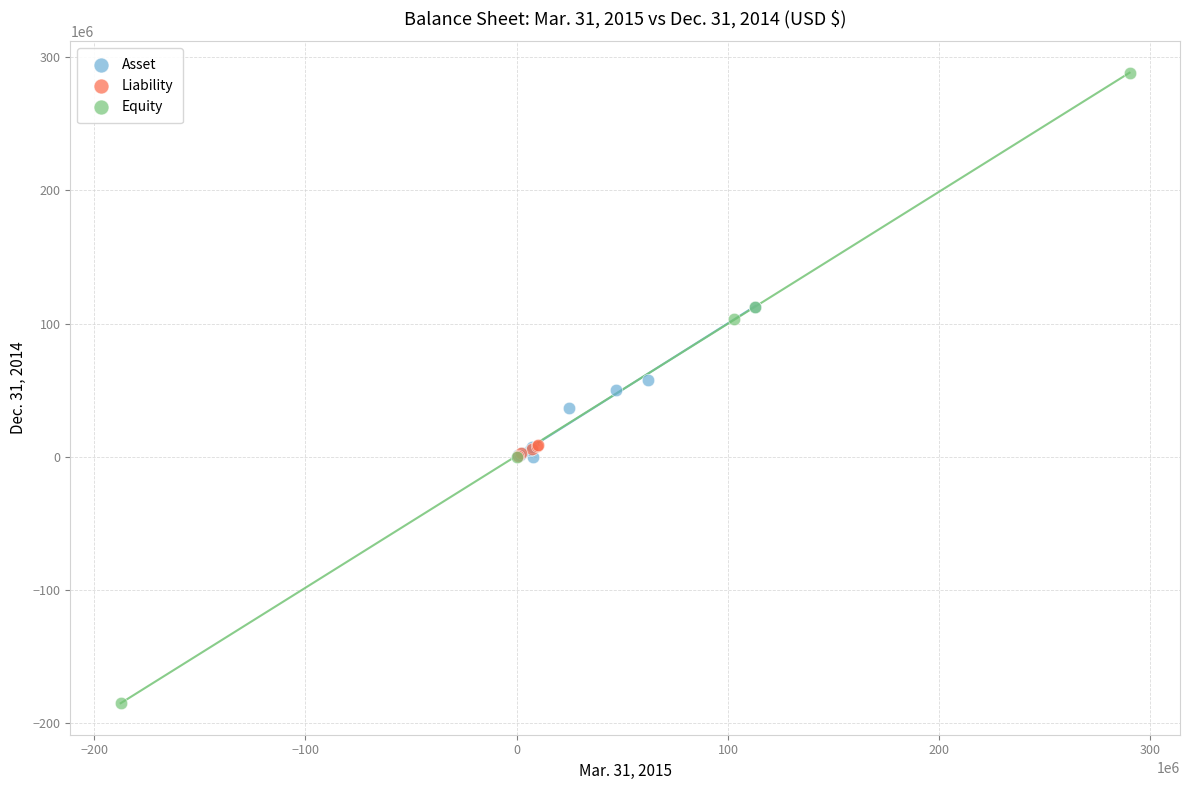

Which series has the largest Y range (max minus min)?

Equity